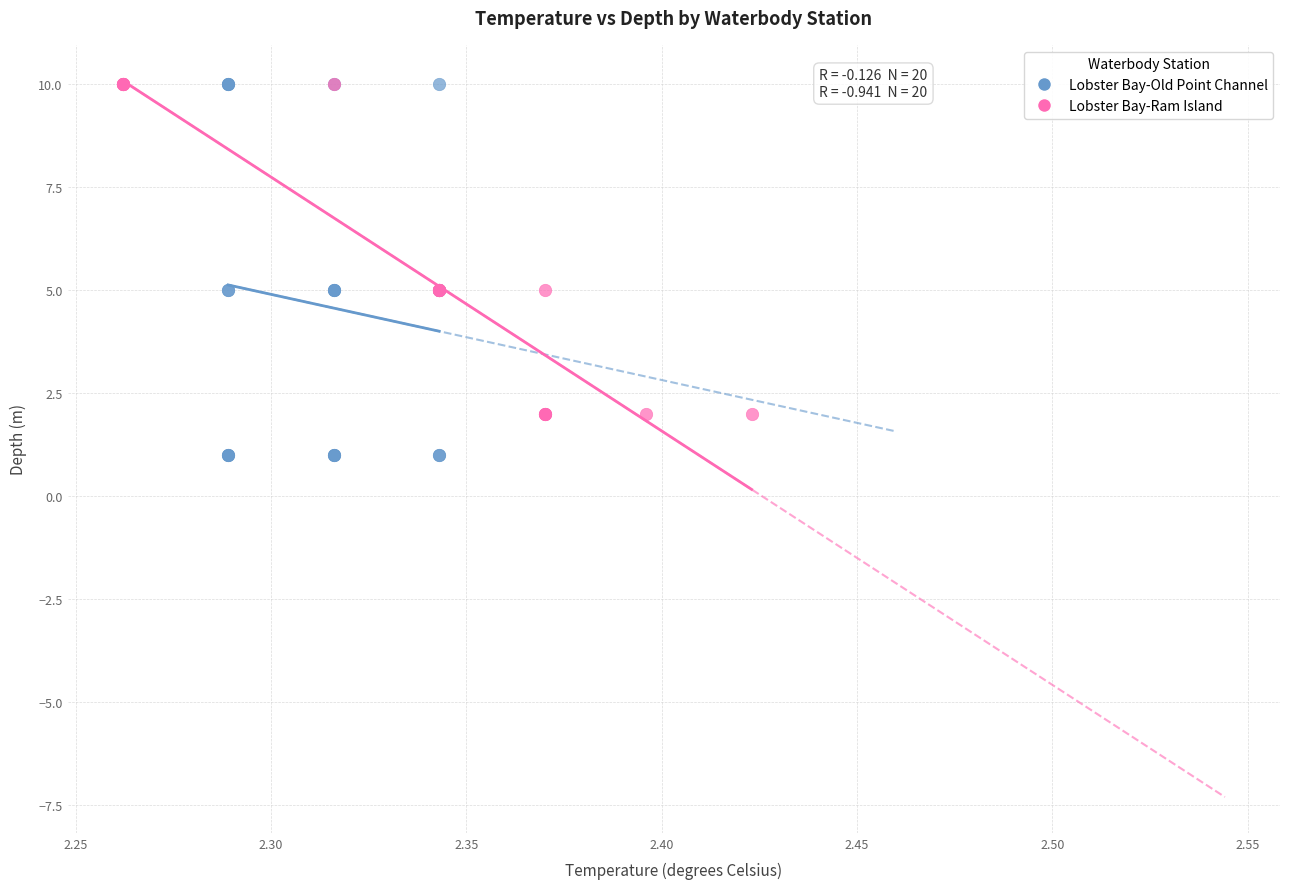

Which series has the largest Y range (max minus min)?

Lobster Bay-Old Point Channel